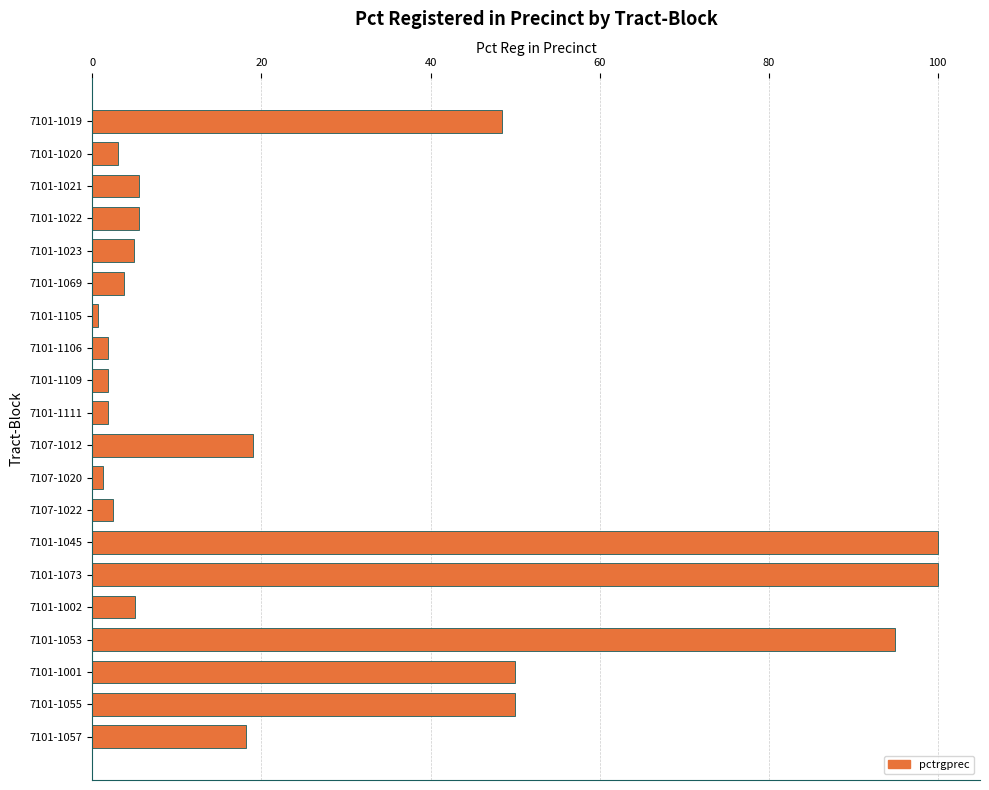

What is the difference between the values at 7101-1069 and 7101-1045?

96.3